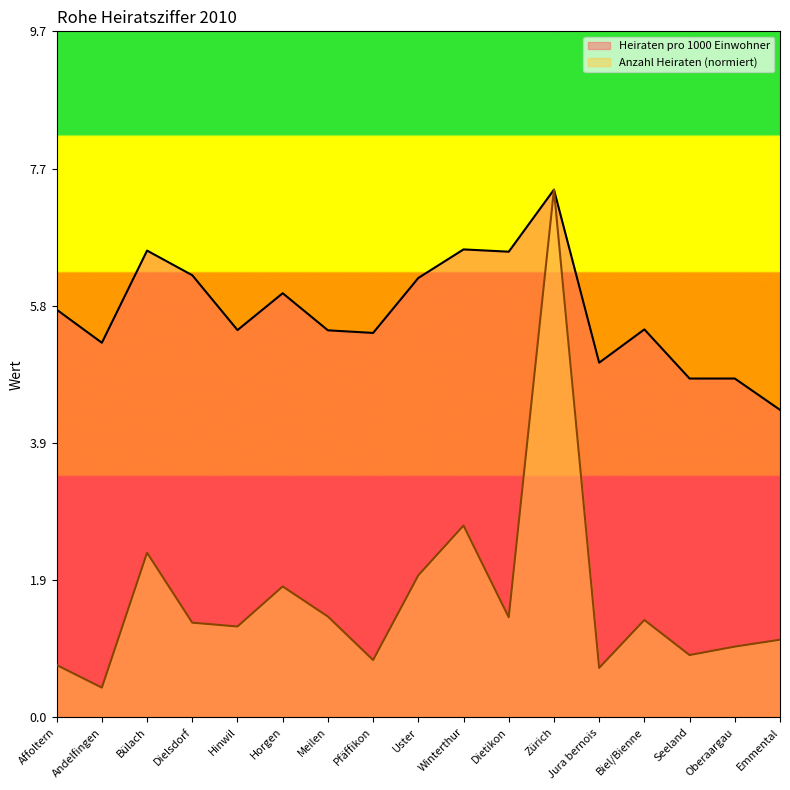

At which category is the sum across all series the highest?

Zürich